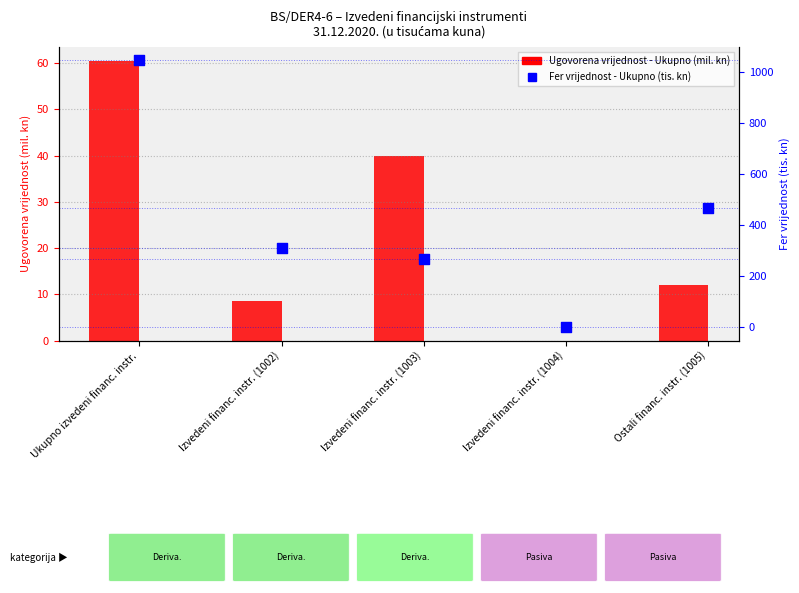

What are all the series names shown in the legend?

Ugovorena vrijednost - Ukupno (mil. kn), Fer vrijednost - Ukupno (tis. kn)